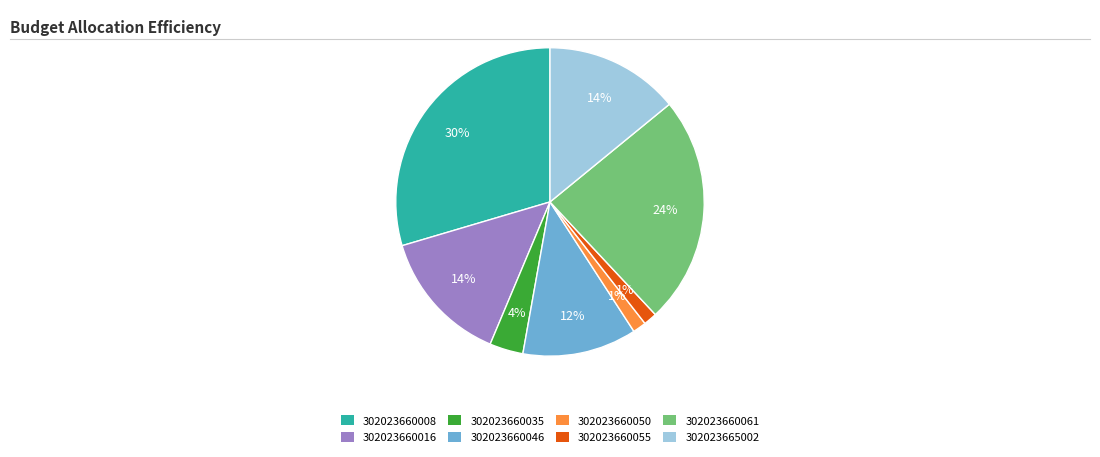

Which slice is the largest?

302023660008